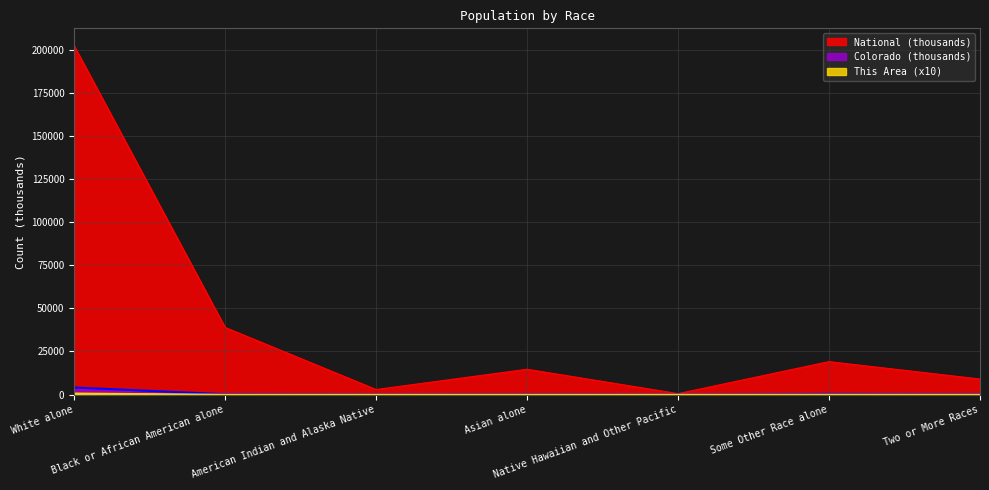

What is the label of the 3rd point from the right?

Native Hawaiian and Other Pacific